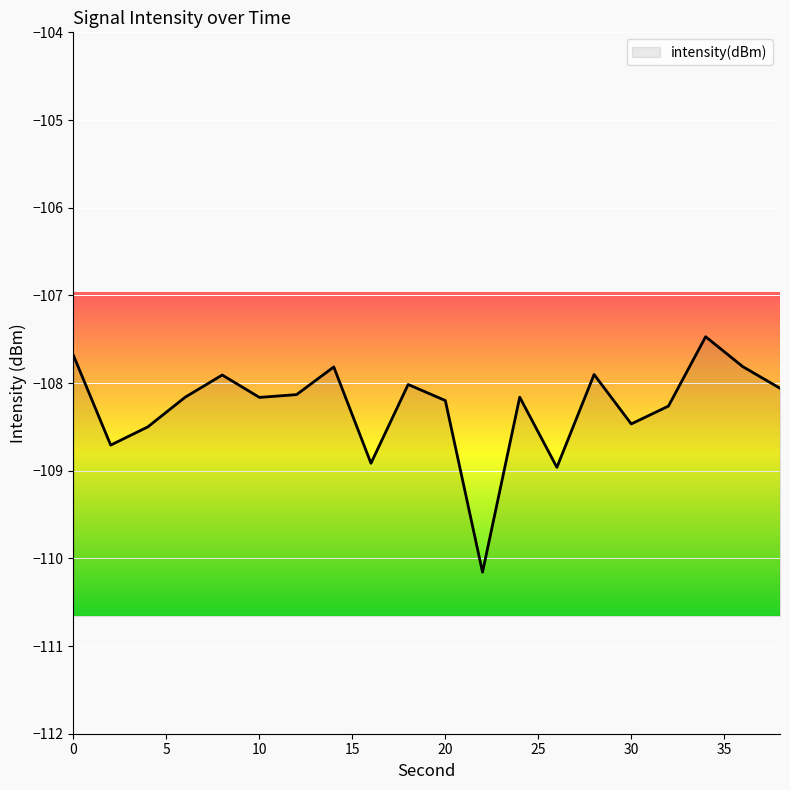

How many distinct data groups are displayed?

1